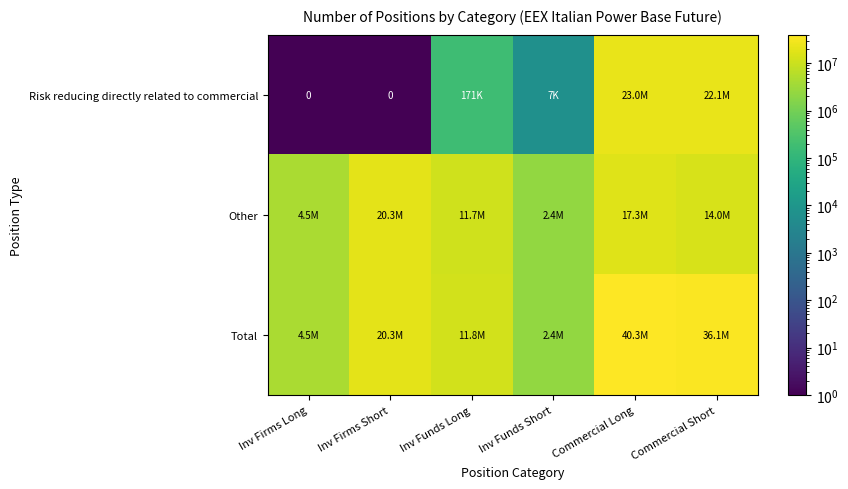

Where does the Other series first go above 13981291?

Inv Firms Short